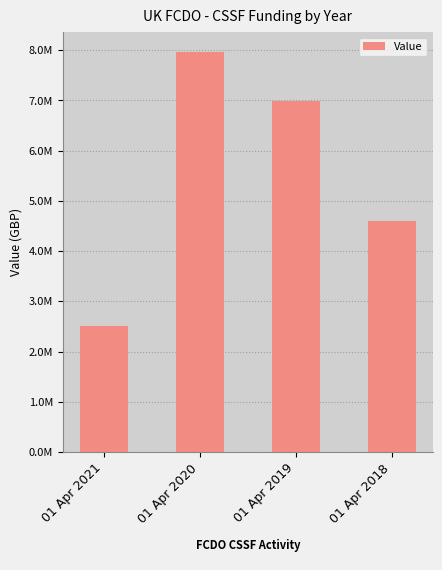

What is the difference between the maximum and minimum values?

5465000